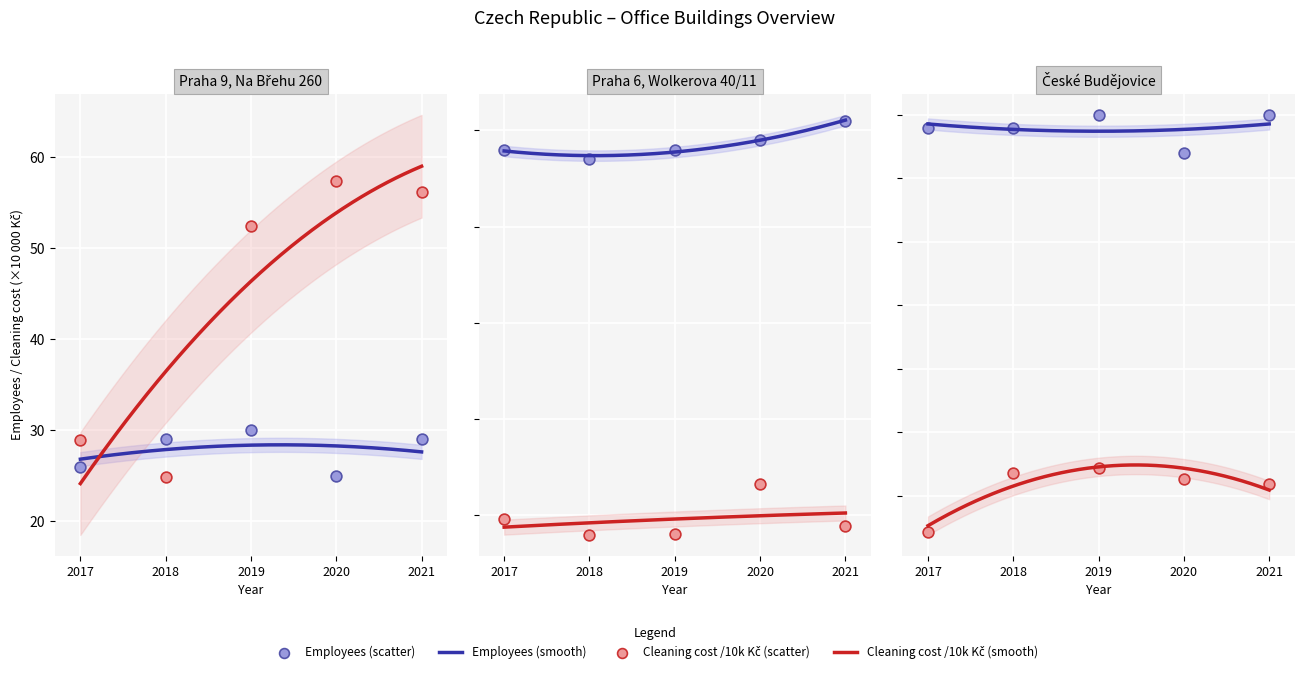

At which category is the sum across all series the highest?

2021